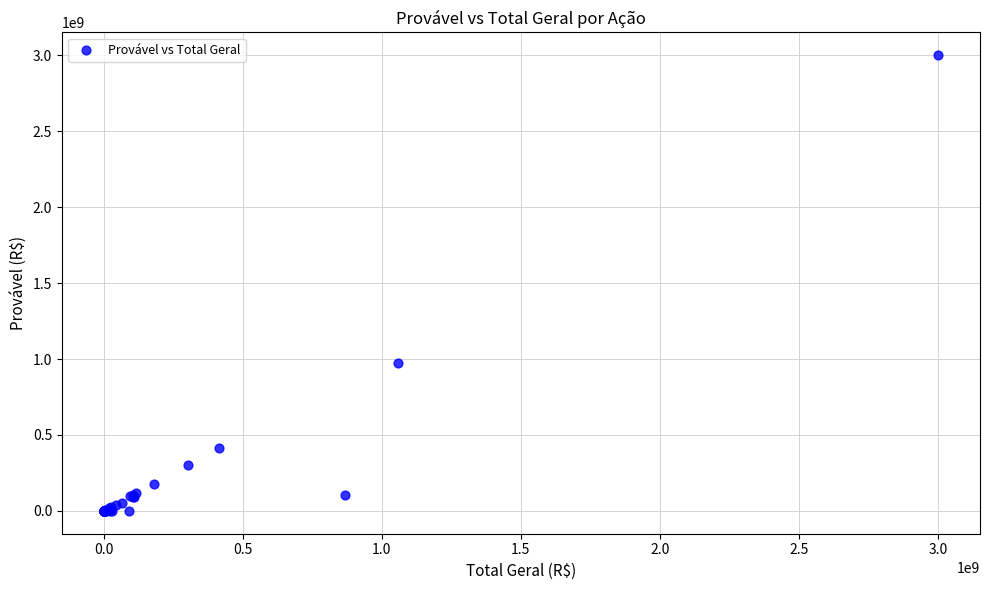

What Y value in the scatter plot is closest to 1500000000?

976666040.3